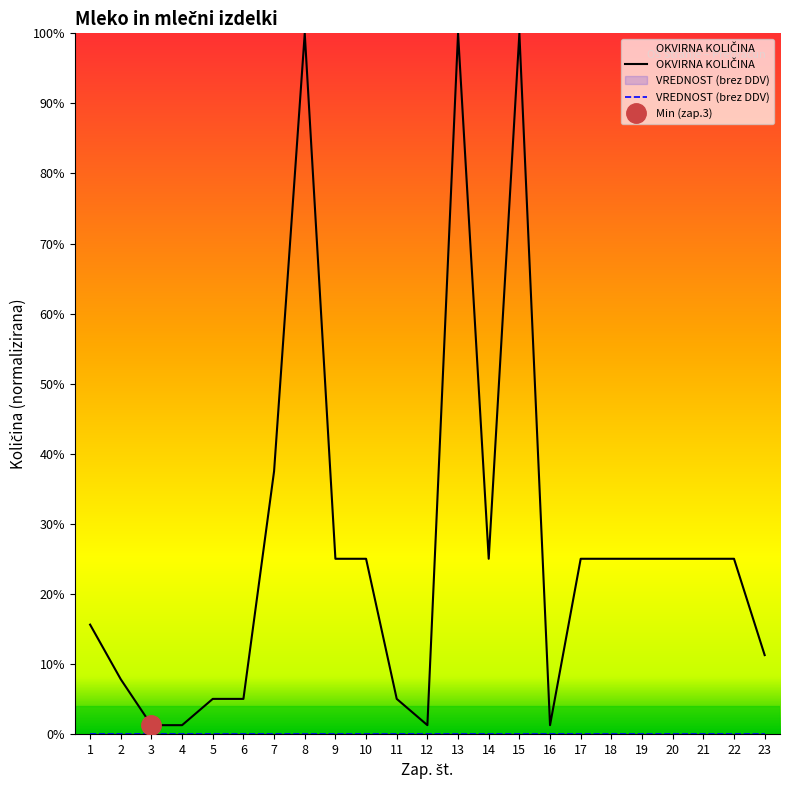

Does the chart display data point markers on the line(s)?

No